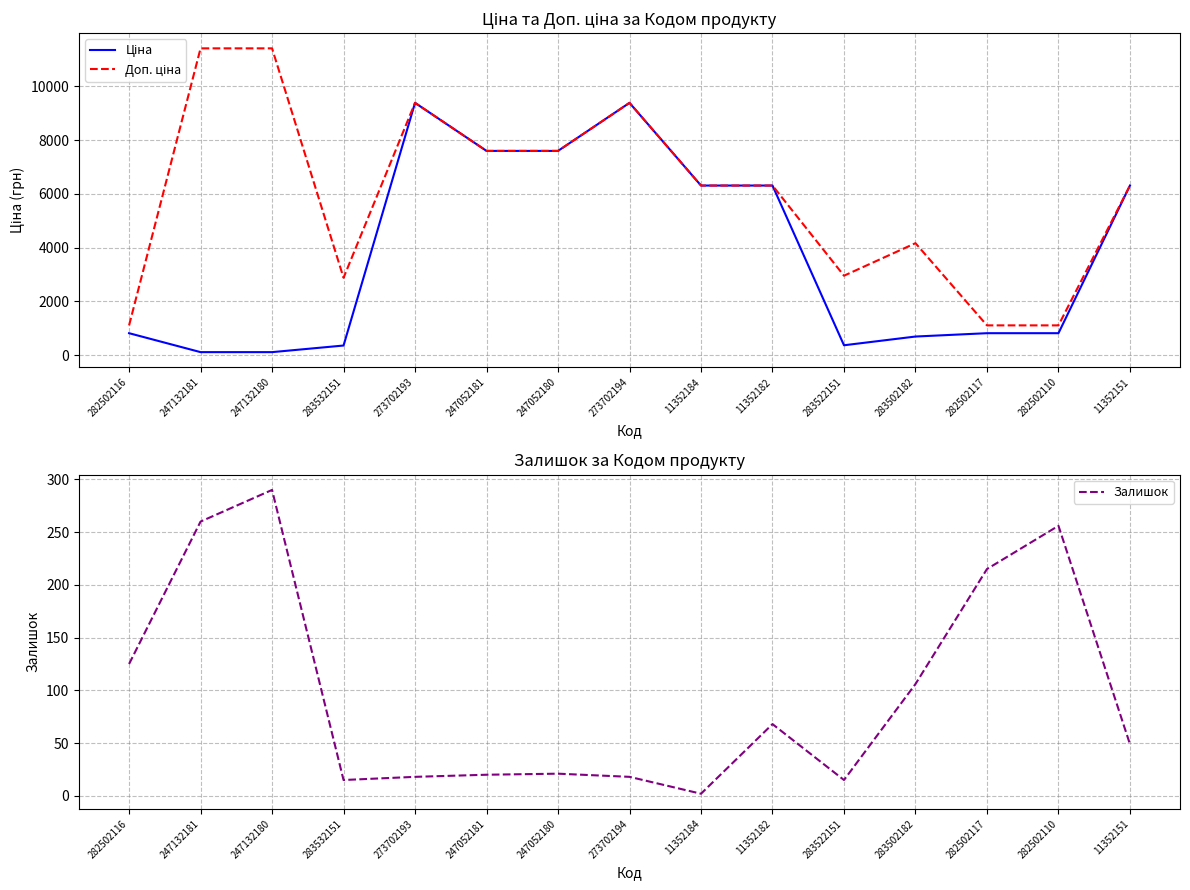

What is the value of the Доп. ціна point at the 14th from the left?

1109.2